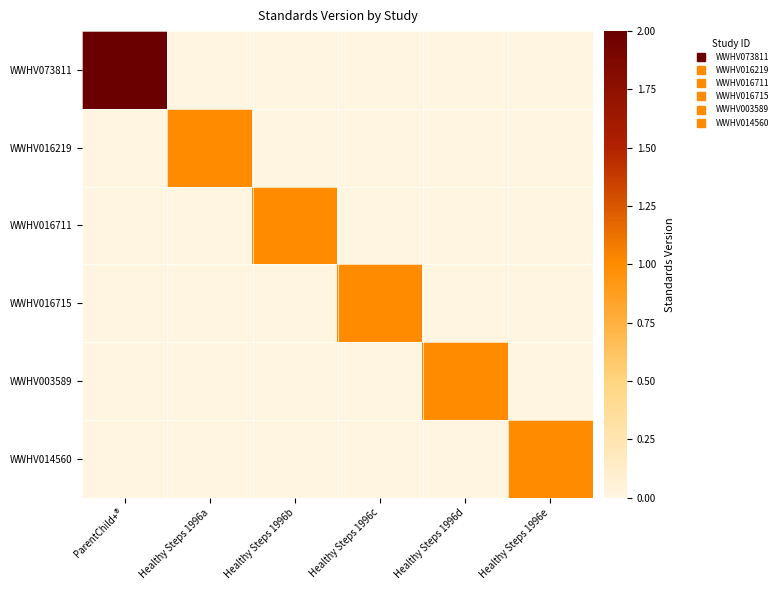

Reading left to right, what are all the values shown in this chart?

WWHV073811: ParentChild+®=2	Healthy Steps 1996a=0	Healthy Steps 1996b=0	Healthy Steps 1996c=0	Healthy Steps 1996d=0	Healthy Steps 1996e=0
WWHV016219: ParentChild+®=0	Healthy Steps 1996a=1	Healthy Steps 1996b=0	Healthy Steps 1996c=0	Healthy Steps 1996d=0	Healthy Steps 1996e=0
WWHV016711: ParentChild+®=0	Healthy Steps 1996a=0	Healthy Steps 1996b=1	Healthy Steps 1996c=0	Healthy Steps 1996d=0	Healthy Steps 1996e=0
WWHV016715: ParentChild+®=0	Healthy Steps 1996a=0	Healthy Steps 1996b=0	Healthy Steps 1996c=1	Healthy Steps 1996d=0	Healthy Steps 1996e=0
WWHV003589: ParentChild+®=0	Healthy Steps 1996a=0	Healthy Steps 1996b=0	Healthy Steps 1996c=0	Healthy Steps 1996d=1	Healthy Steps 1996e=0
WWHV014560: ParentChild+®=0	Healthy Steps 1996a=0	Healthy Steps 1996b=0	Healthy Steps 1996c=0	Healthy Steps 1996d=0	Healthy Steps 1996e=1